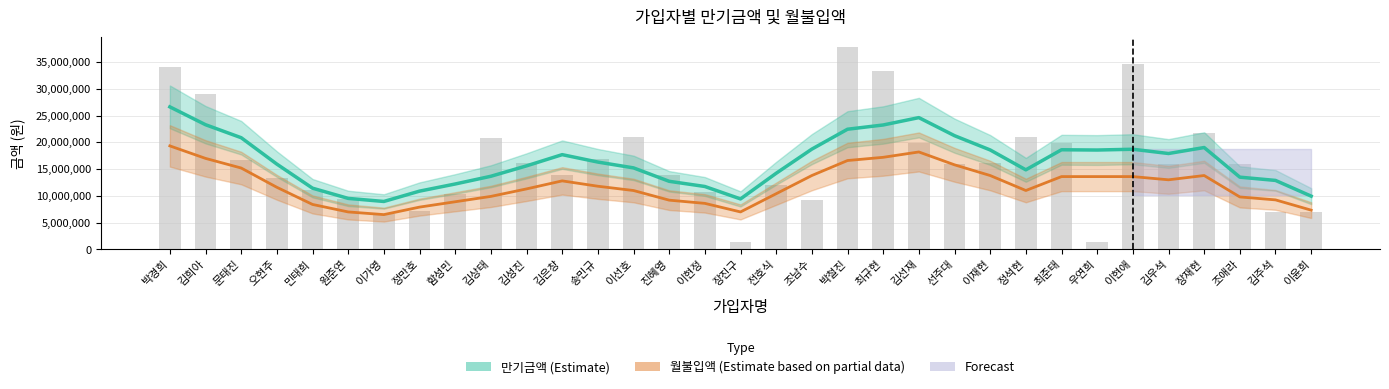

Reading left to right, transcribe all the data shown in this chart.

만기금액 (Estimate): 26620000.0	23288750.0	20860800.0	15928600.0	11436000.0	9528600.0	8955000.0	10884000.0	12217400.0	13660400.0	15603000.0	17698400.0	16312200.0	15226400.0	12720800.0	11751600.0	9429000.0	14221400.0	18730400.0	22445000.0	23237400.0	24614000.0	21241400.0	18575800.0	14863800.0	18609600.0	18560200.0	18706400.0	17910200.0	19027000.0	13493400.0	12885000.0	9949000.0
월불입액 (Estimate based on partial data): 19333333.3	17000000.0	15200000.0	11600000.0	8400000.0	7000000.0	6500000.0	7900000.0	8900000.0	9900000.0	11300000.0	12800000.0	11800000.0	11000000.0	9200000.0	8600000.0	7000000.0	10400000.0	13800000.0	16600000.0	17200000.0	18200000.0	15800000.0	13800000.0	11000000.0	13600000.0	13600000.0	13600000.0	13000000.0	13800000.0	9800000.0	9250000.0	7333333.3